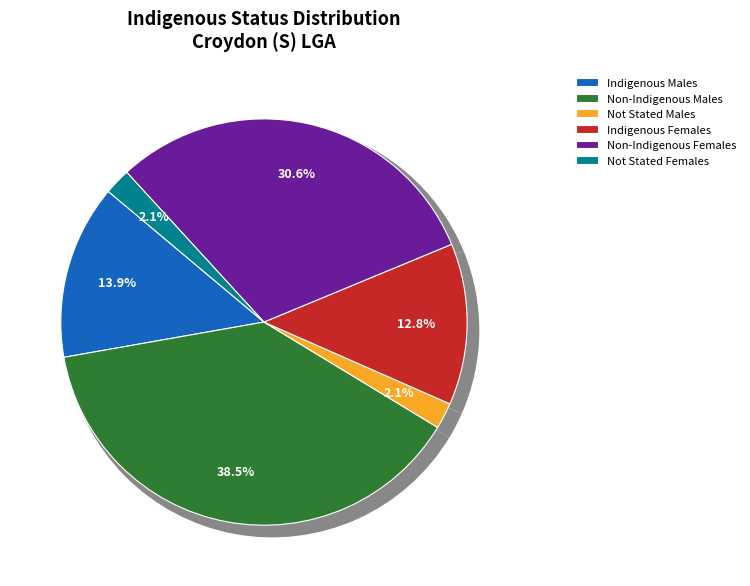

What percentage do Non-Indigenous Females and Non-Indigenous Males together represent?

69.1%